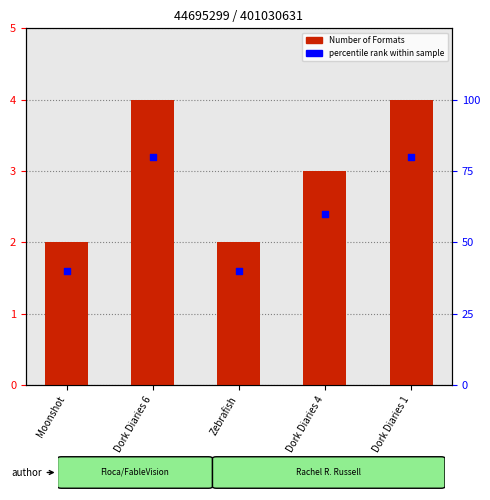

Which series has the largest total across all categories?

percentile rank within sample